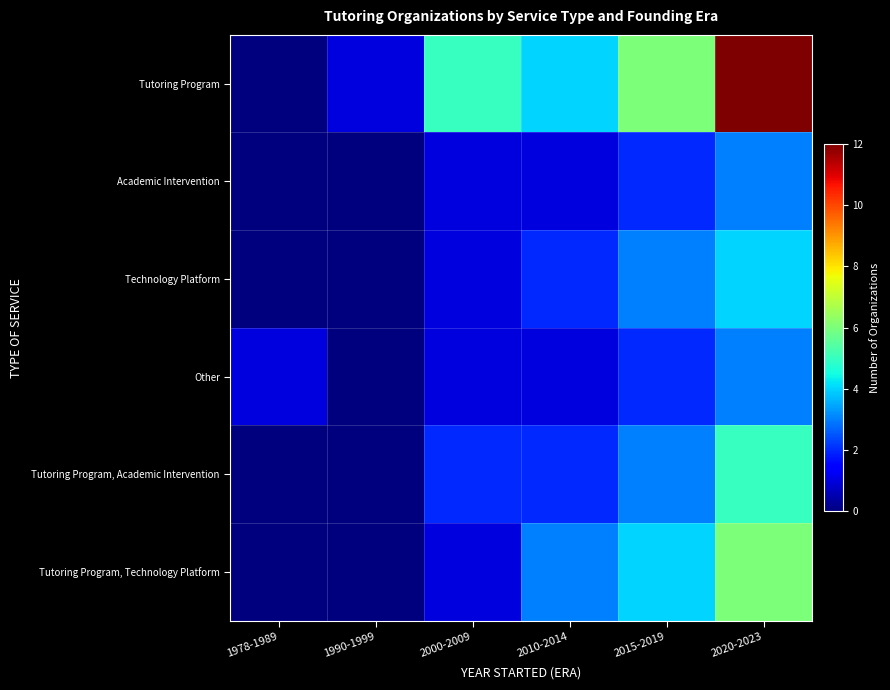

At how many categories does at least one series exceed 6?

1